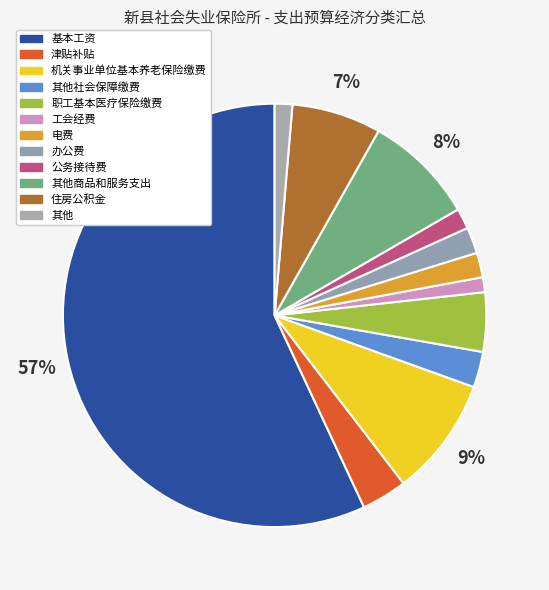

What is the largest slice in the pie chart?

基本工资